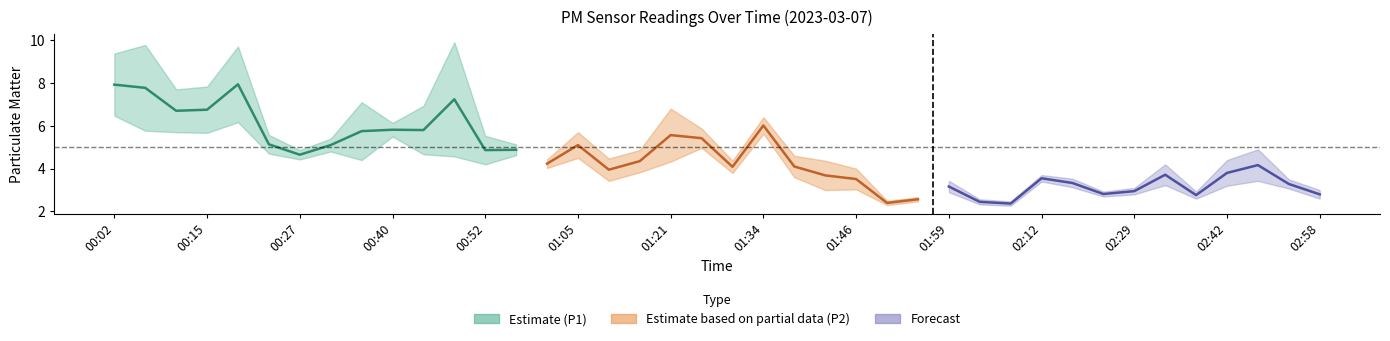

What position from the left is 00:19?

5